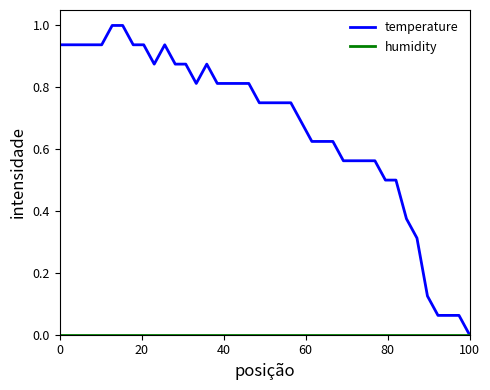

How many values in the temperature series exceed 0?

39